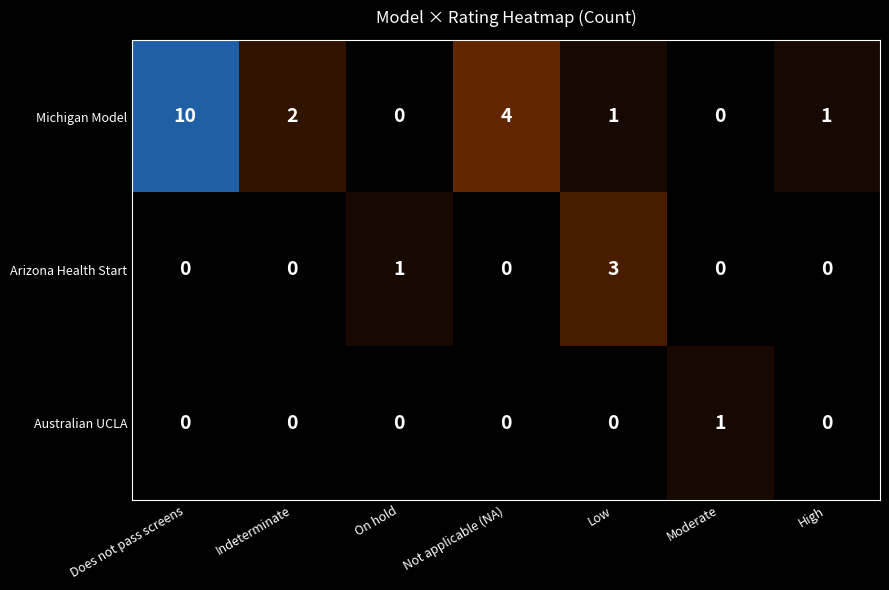

Read the Michigan Model value at Does not pass screens, to the nearest 5.

10